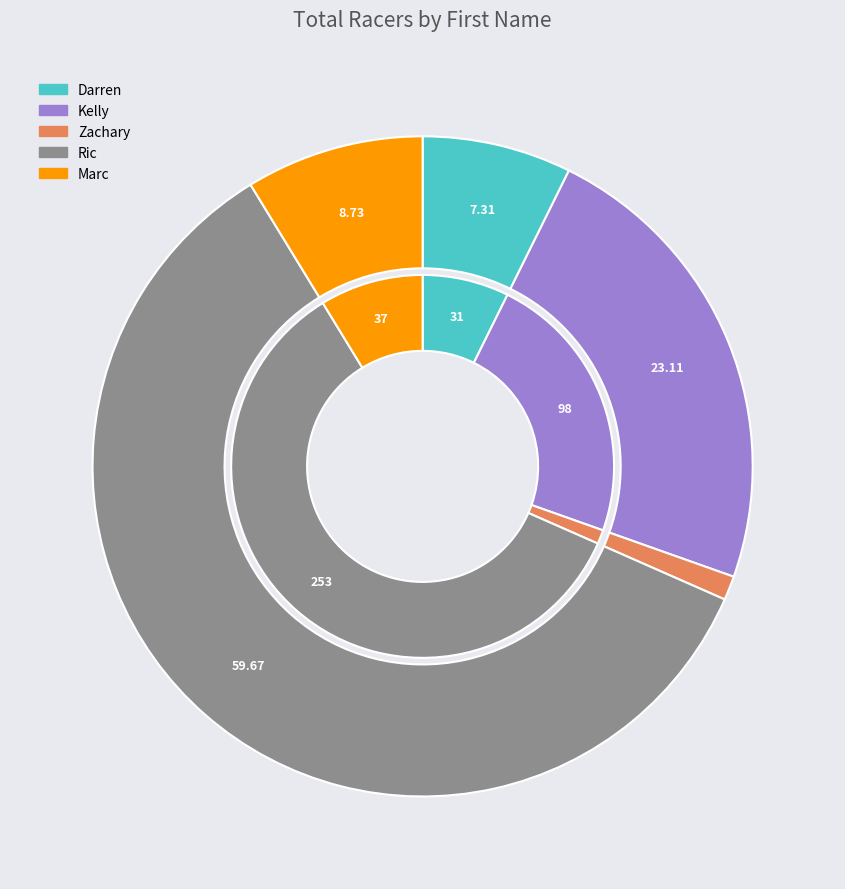

Does Marc account for over 50% of the chart?

No